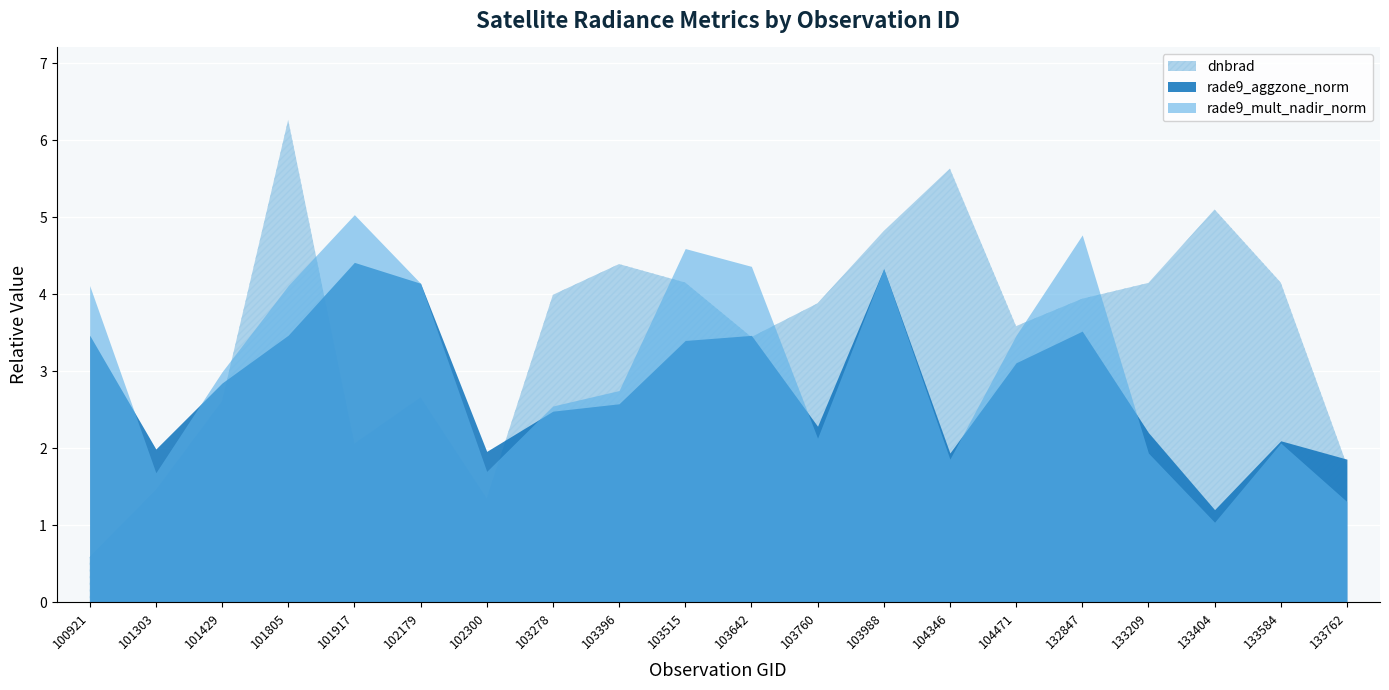

In rade9_mult_nadir_norm, how many points are higher than both neighbors (excluding endpoints)?

5